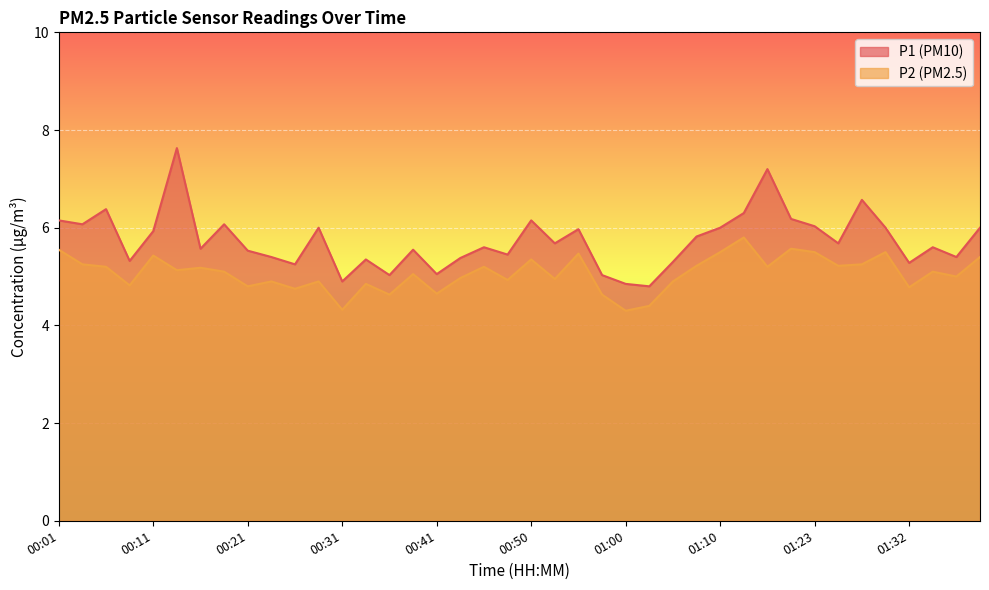

What is the total value across all series at 01:25?

10.9